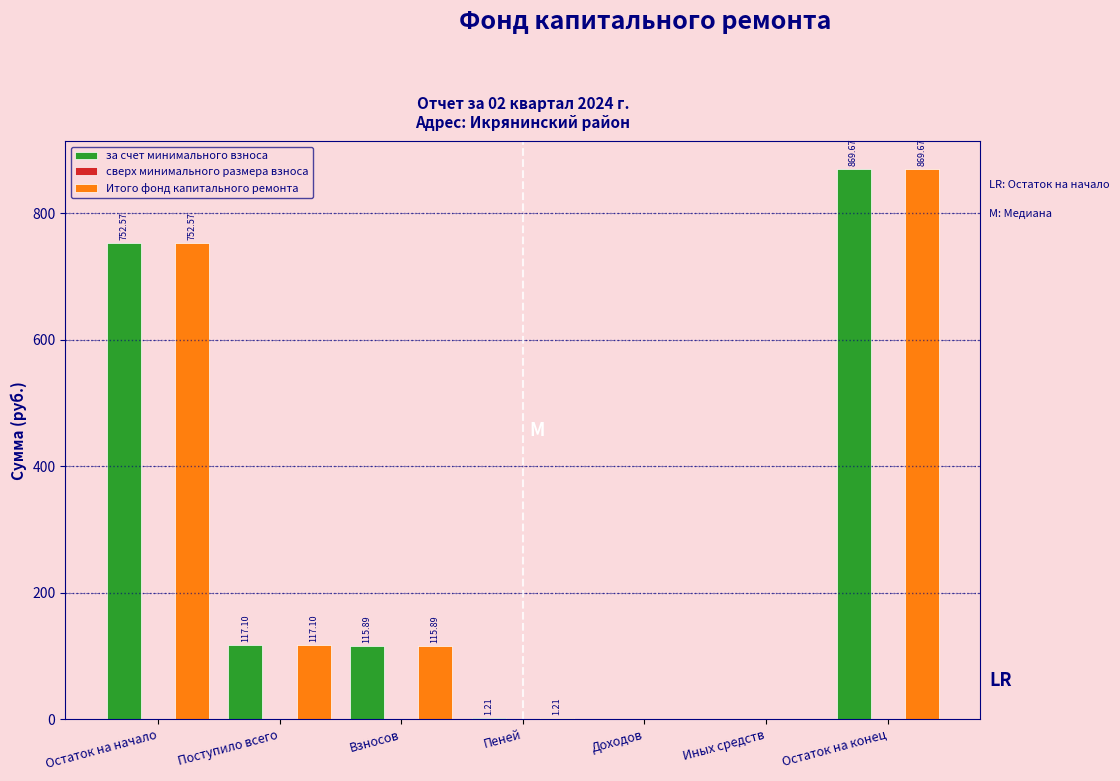

What is the total value across all series at Остаток на конец?

1739.3